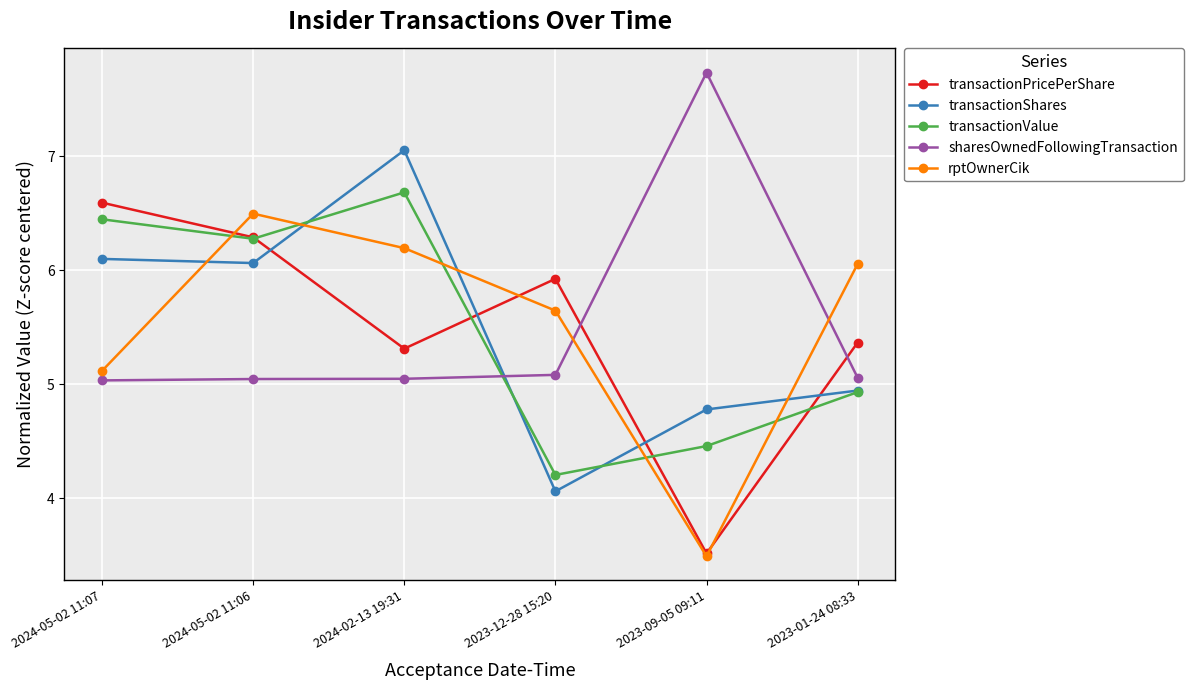

The value of transactionShares at 2023-09-05 09:11 is 2.1. True or false?

False